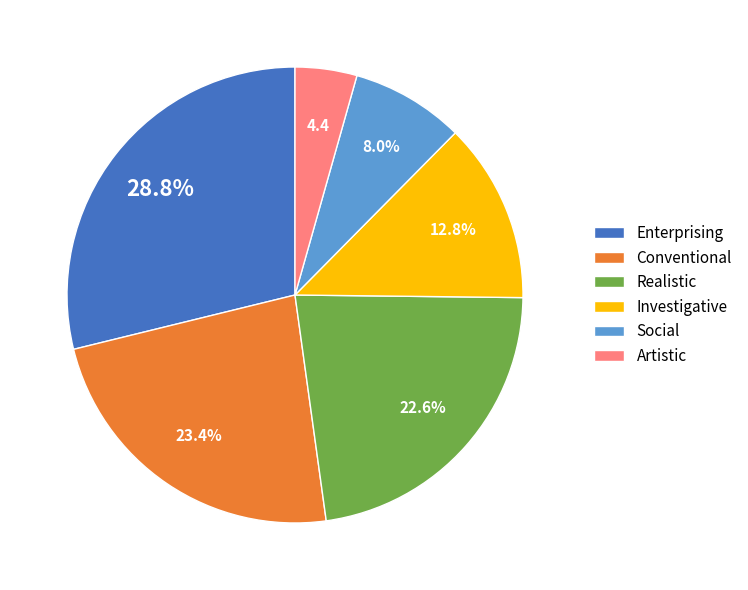

True or false: Conventional accounts for 23% of the total.

True